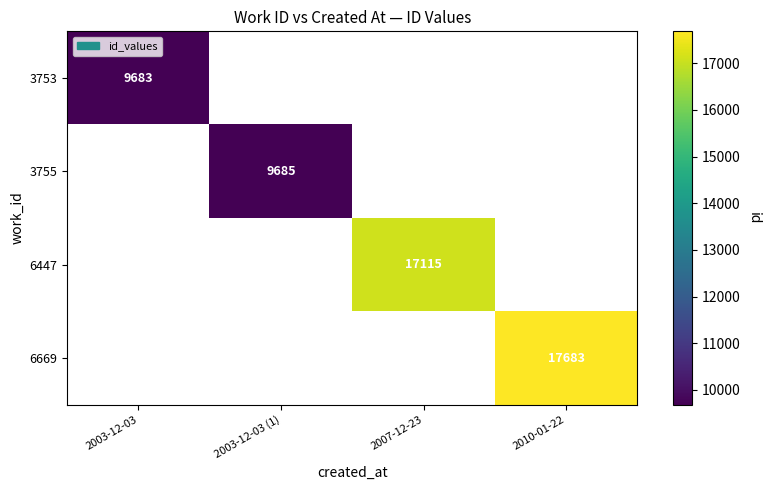

The value of 6447 at 2007-12-23 is 17115. True or false?

True